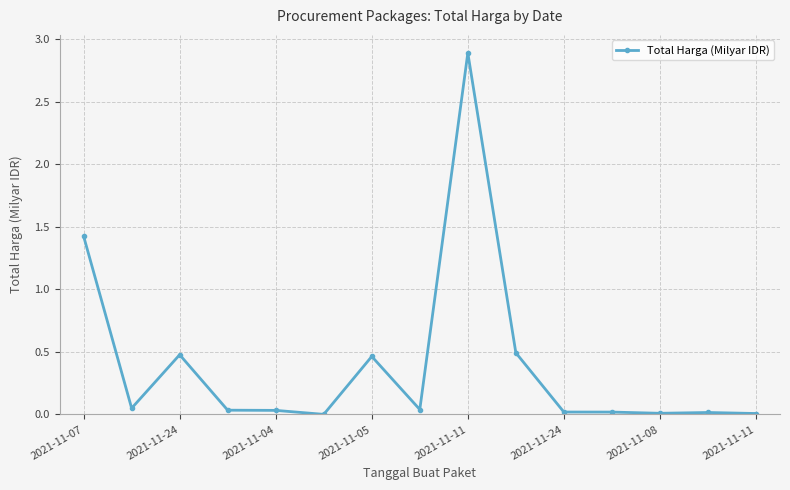

What is the difference between the maximum and minimum values?

2.9